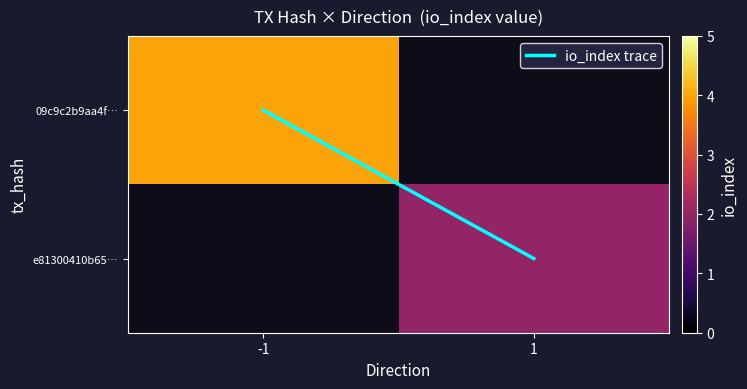

Which category has the highest value across all series?

-1